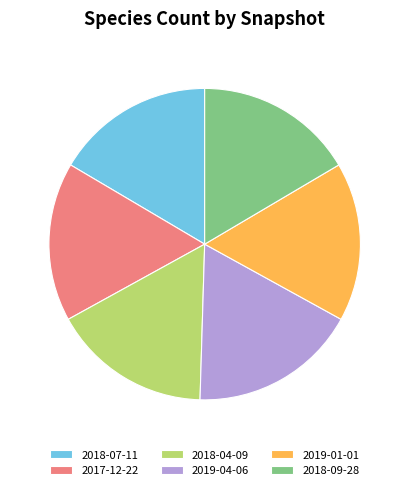

Which slice is the largest?

2019-04-06